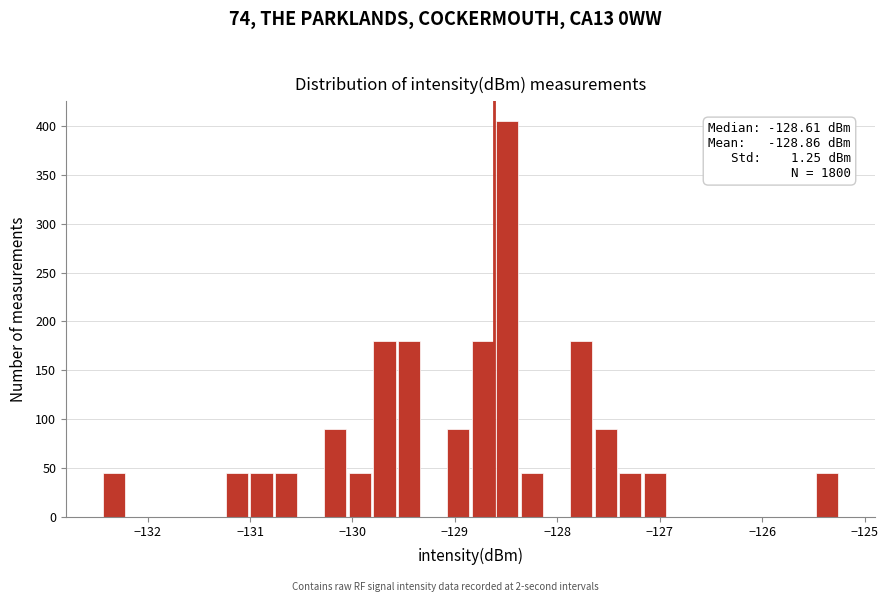

Read against the x-axis, roughly where is the centre of the tallest bar?

-128.5